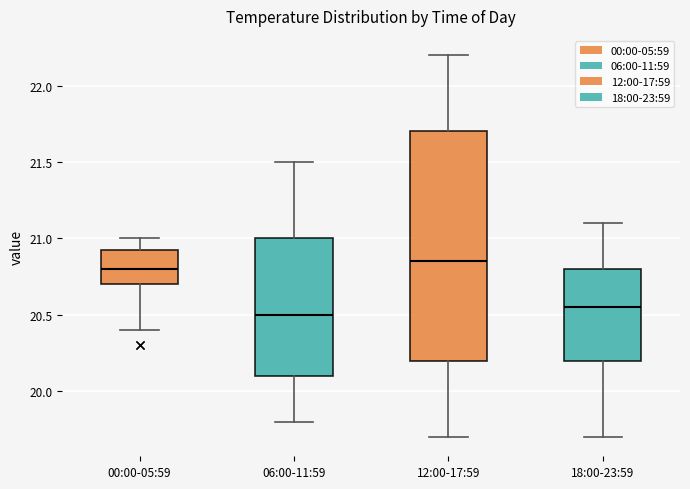

Reading left to right, read every box against the y-axis: the position of its median line, the range the box covers, and the ends of its whiskers. The values are not printed on the chart, so give them approximately, as read against the axis.

00:00-05:59: median 20.80, box 20.70 to 20.95, whiskers 20.40 to 21.00
06:00-11:59: median 20.50, box 20.10 to 21.00, whiskers 19.80 to 21.50
12:00-17:59: median 20.85, box 20.20 to 21.70, whiskers 19.70 to 22.20
18:00-23:59: median 20.55, box 20.20 to 20.80, whiskers 19.70 to 21.10